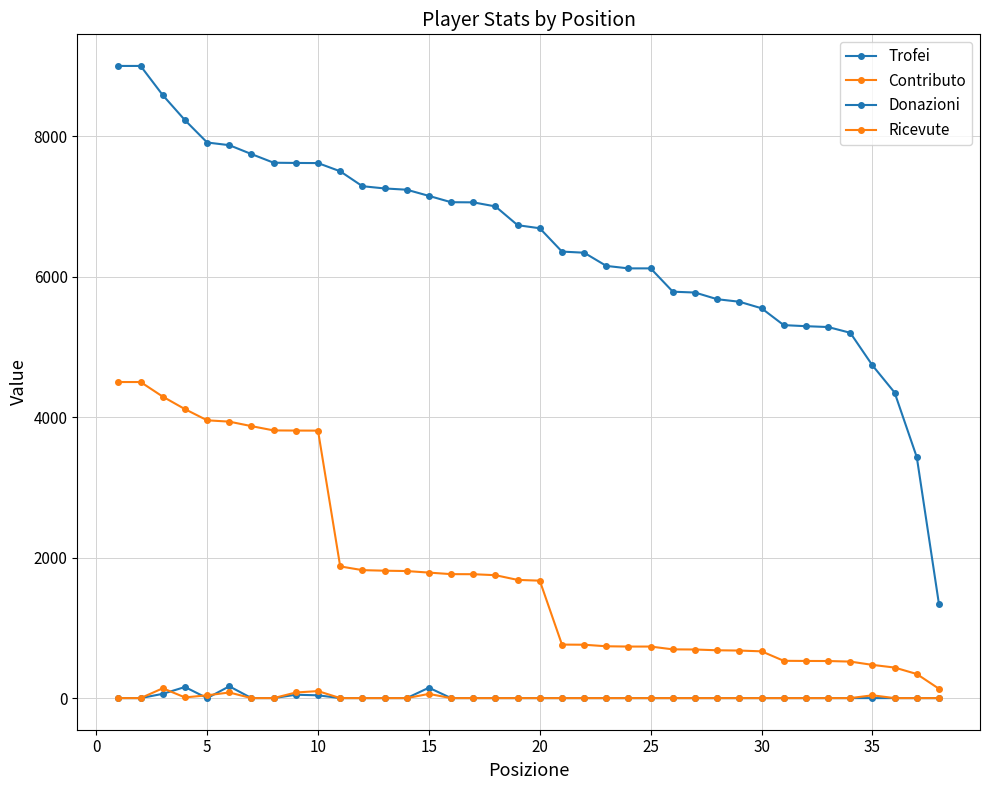

Does the chart have visible grid lines?

Yes